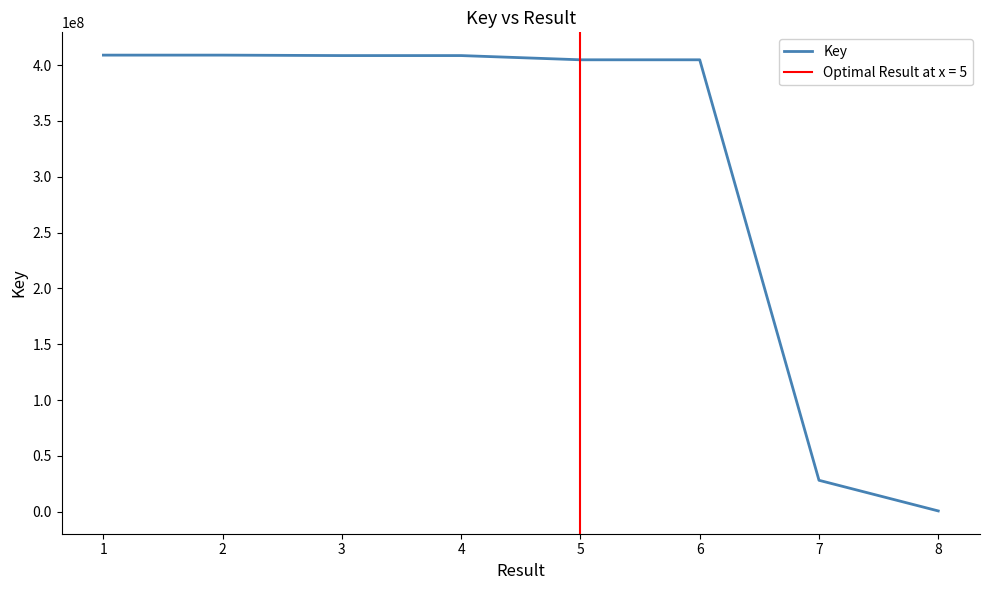

What is the value of the 7th point from the left?

28147202